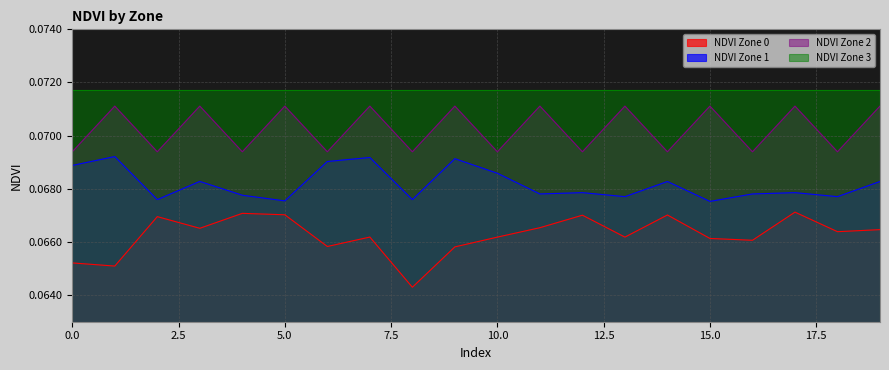

Reading left to right, list all the values displayed in this chart.

NDVI Zone 0: 0=0.1	1=0.1	2=0.1	3=0.1	4=0.1	5=0.1	6=0.1	7=0.1	8=0.1	9=0.1	10=0.1	11=0.1	12=0.1	13=0.1	14=0.1	15=0.1	16=0.1	17=0.1	18=0.1	19=0.1
NDVI Zone 1: 0=0.1	1=0.1	2=0.1	3=0.1	4=0.1	5=0.1	6=0.1	7=0.1	8=0.1	9=0.1	10=0.1	11=0.1	12=0.1	13=0.1	14=0.1	15=0.1	16=0.1	17=0.1	18=0.1	19=0.1
NDVI Zone 2: 0=0.1	1=0.1	2=0.1	3=0.1	4=0.1	5=0.1	6=0.1	7=0.1	8=0.1	9=0.1	10=0.1	11=0.1	12=0.1	13=0.1	14=0.1	15=0.1	16=0.1	17=0.1	18=0.1	19=0.1